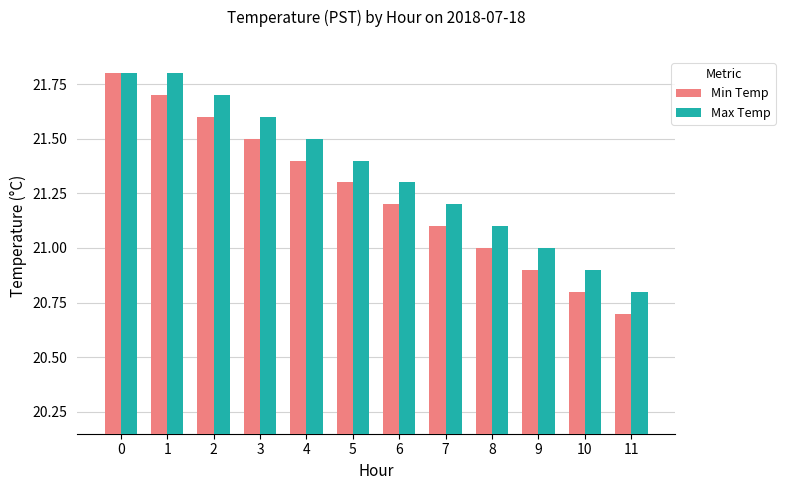

Rank the series by their average value, from lowest to highest.

Min Temp, Max Temp